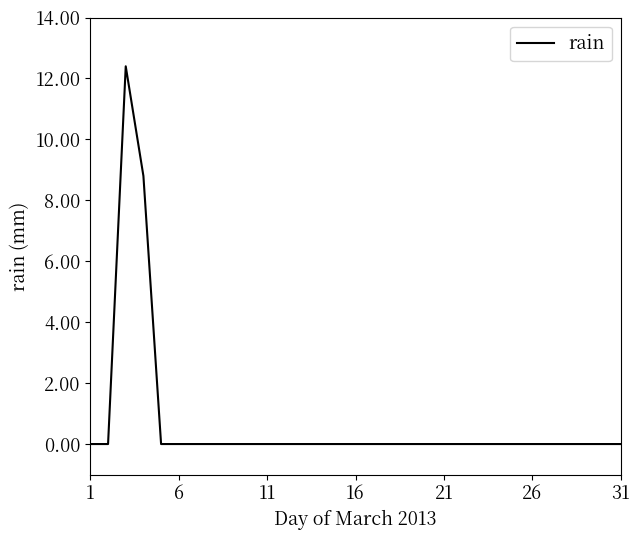

What is the difference between the maximum and minimum values?

12.4